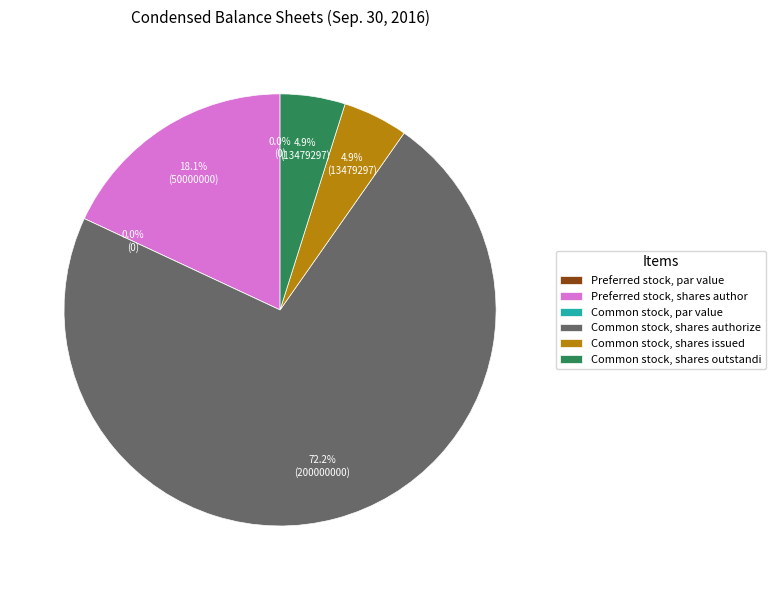

The Common stock, par value slice represents 0% of the pie. True or false?

True